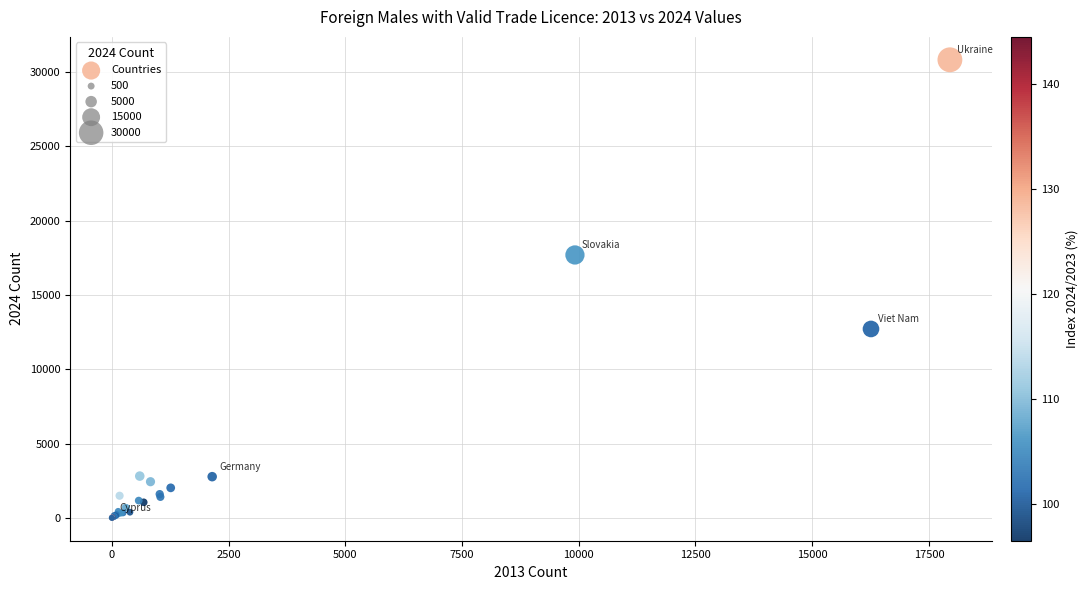

What Y value in the scatter plot is closest to 15417?

17694